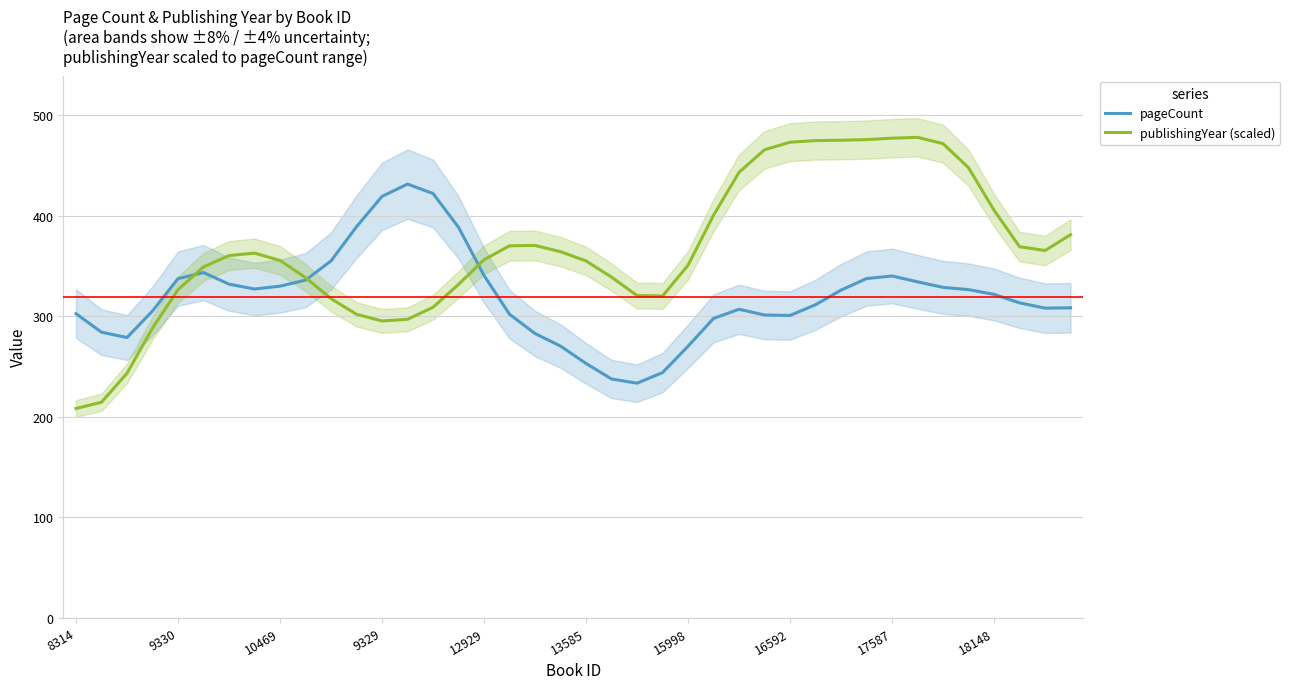

What is the maximum value for publishingYear (scaled)?

477.8